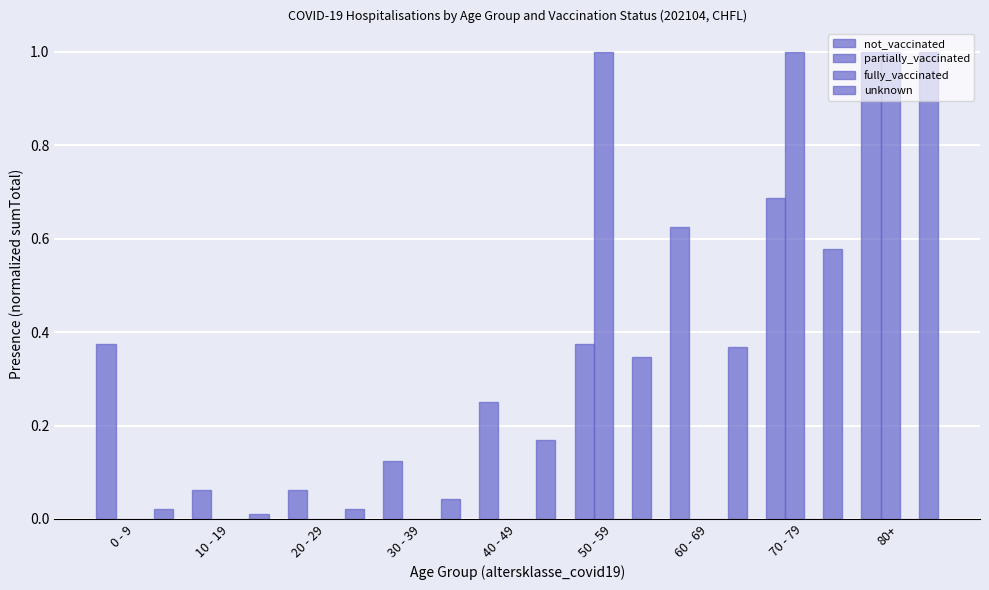

Rank the series at 80+ from highest to lowest value.

not_vaccinated, partially_vaccinated, unknown, fully_vaccinated